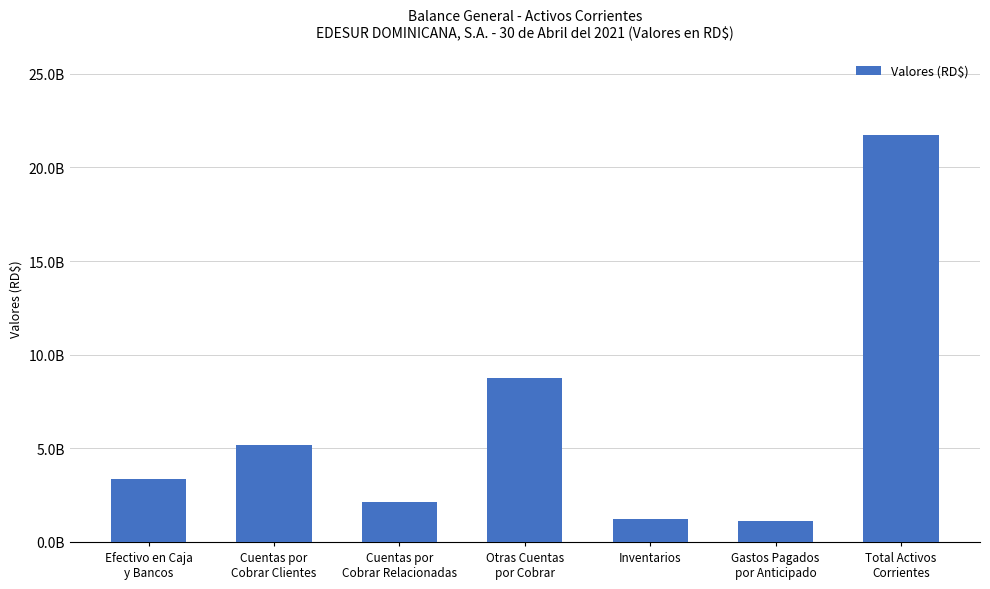

Are the bars horizontal?

No